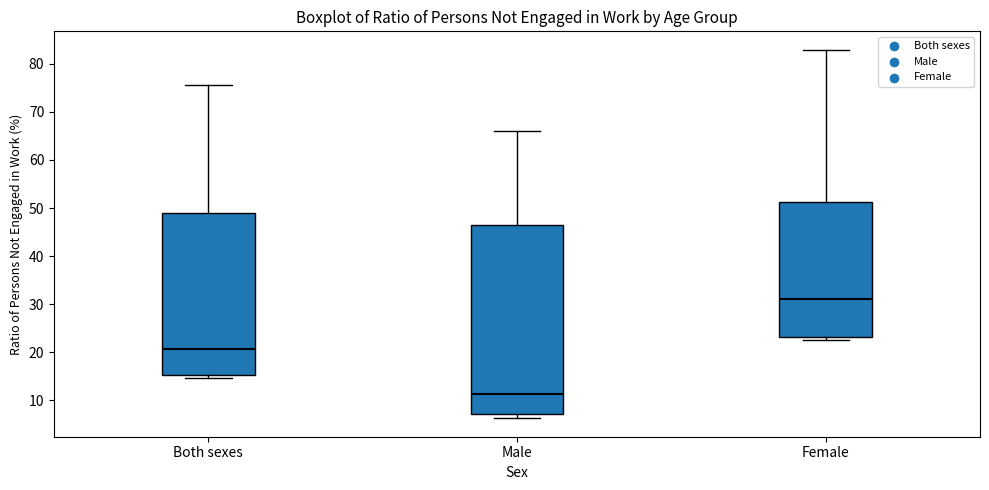

Where does the median line of the box for Both sexes sit on the y-axis? The values are not printed on the chart, so give them approximately, as read against the axis.

21